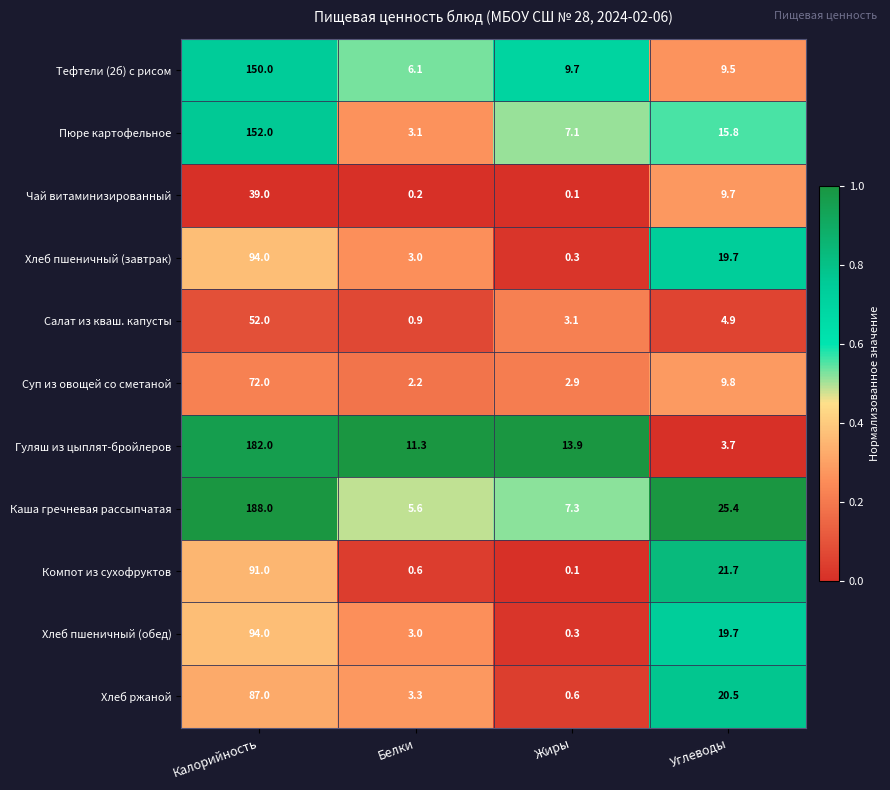

Which series has the largest range (max minus min)?

Каша гречневая рассыпчатая